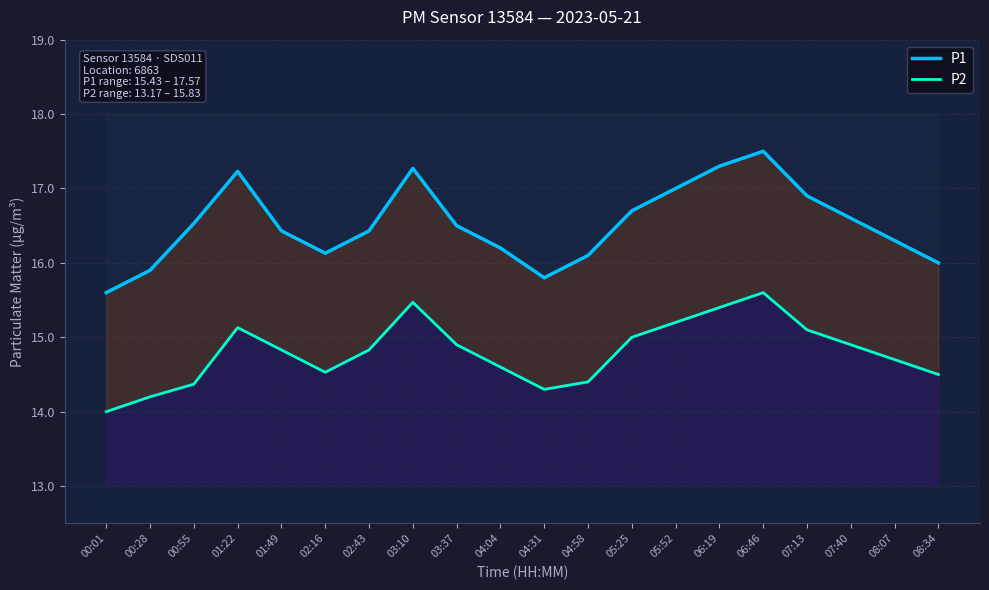

The value of P2 at 04:58 is 4.2. True or false?

False